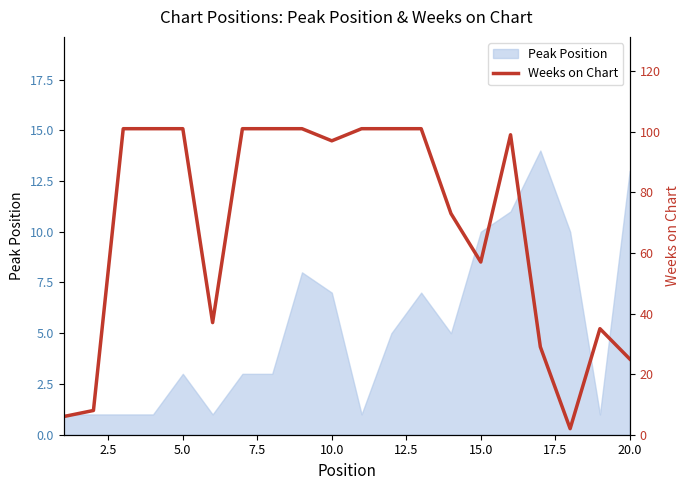

What is the difference between the second highest and second lowest values?

95